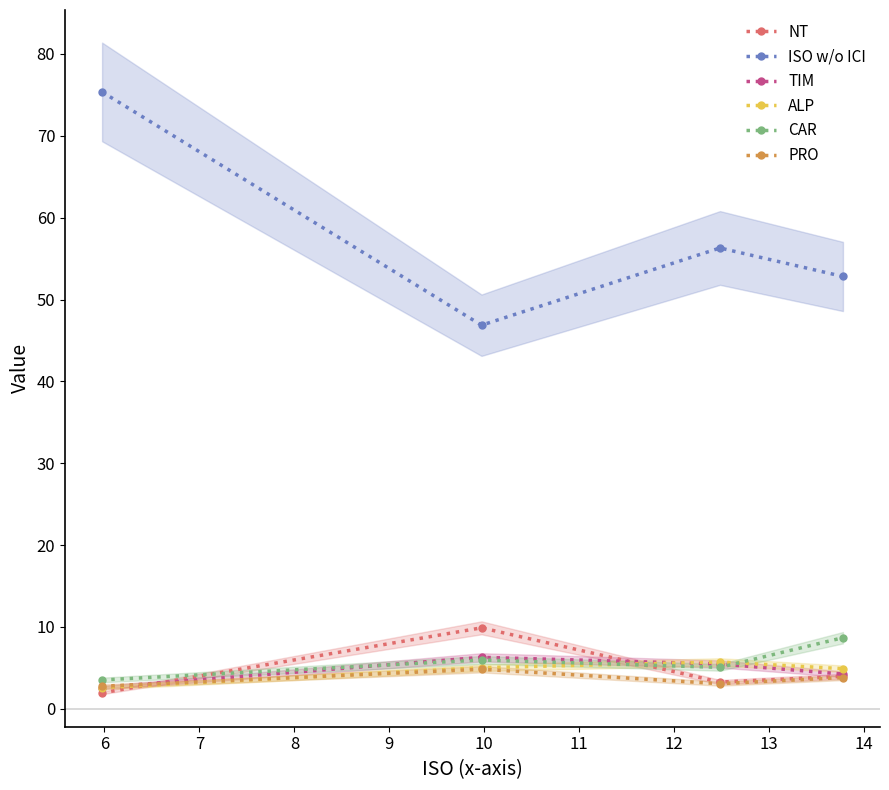

True or false: ISO w/o ICI and NT intersect in this chart.

False